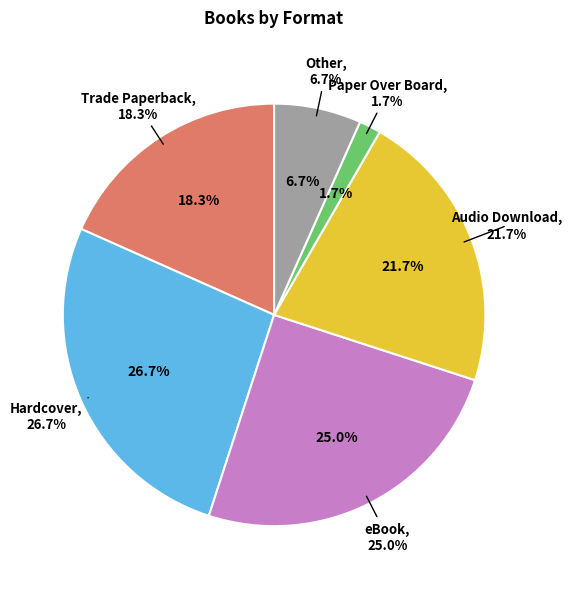

Count the number of slices in the pie.

6